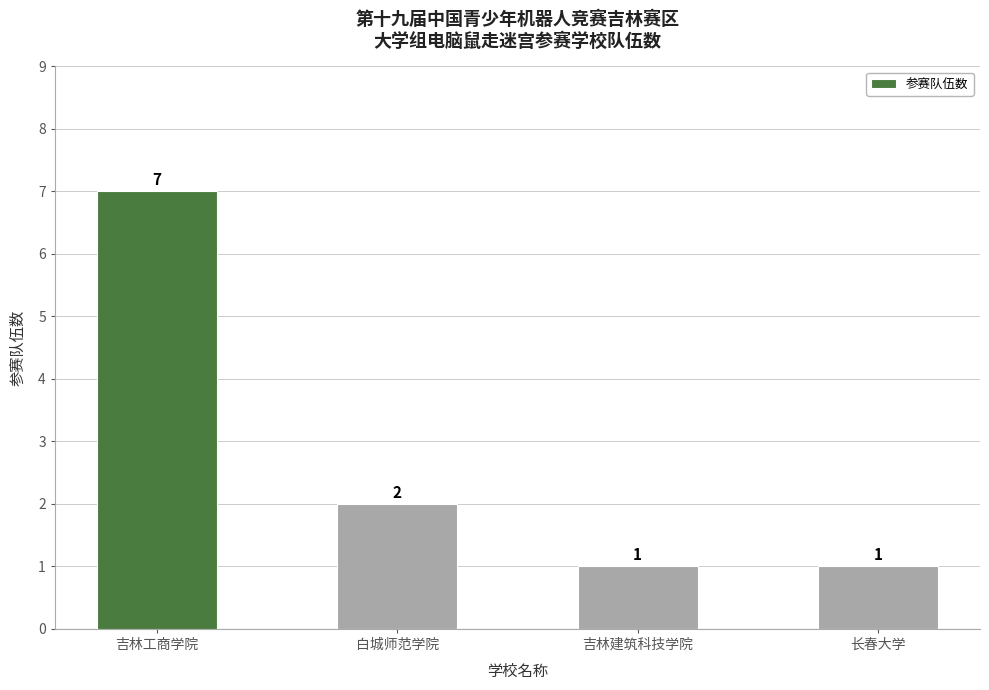

What is the greatest value displayed?

7